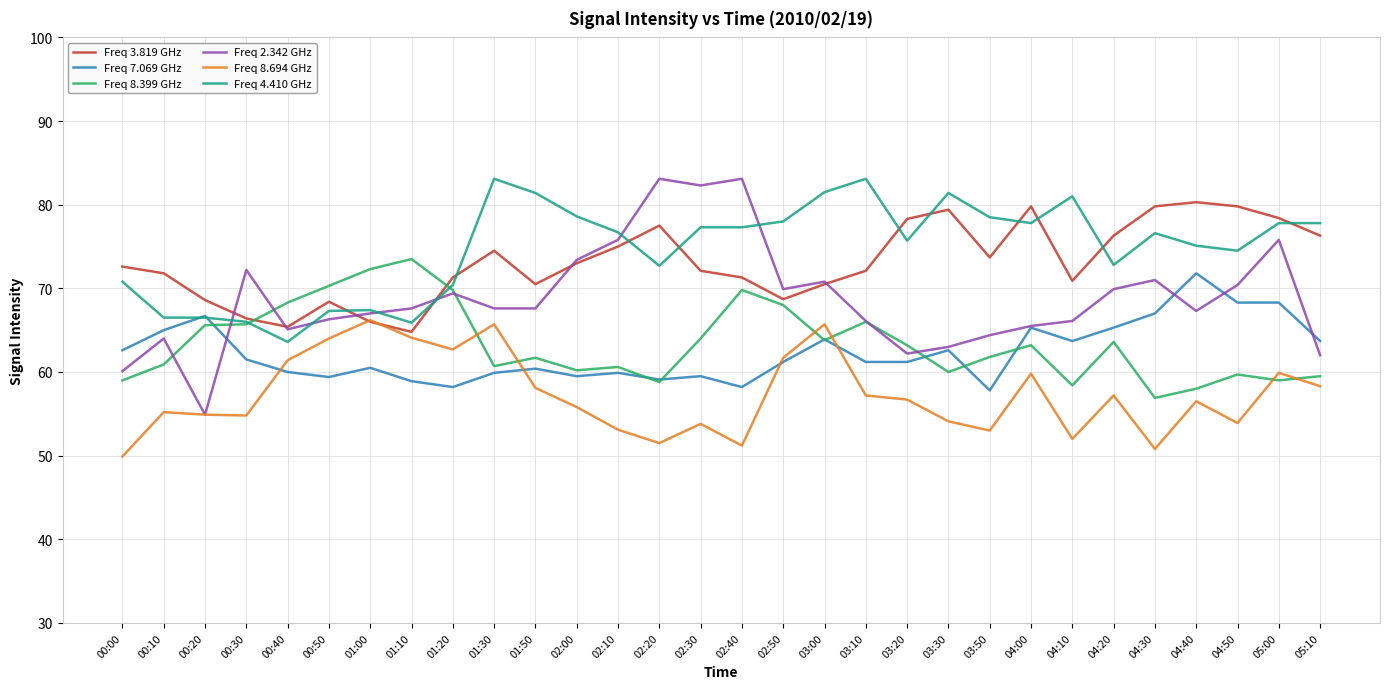

Where does the Freq 8.694 GHz series first go above 56?

00:40